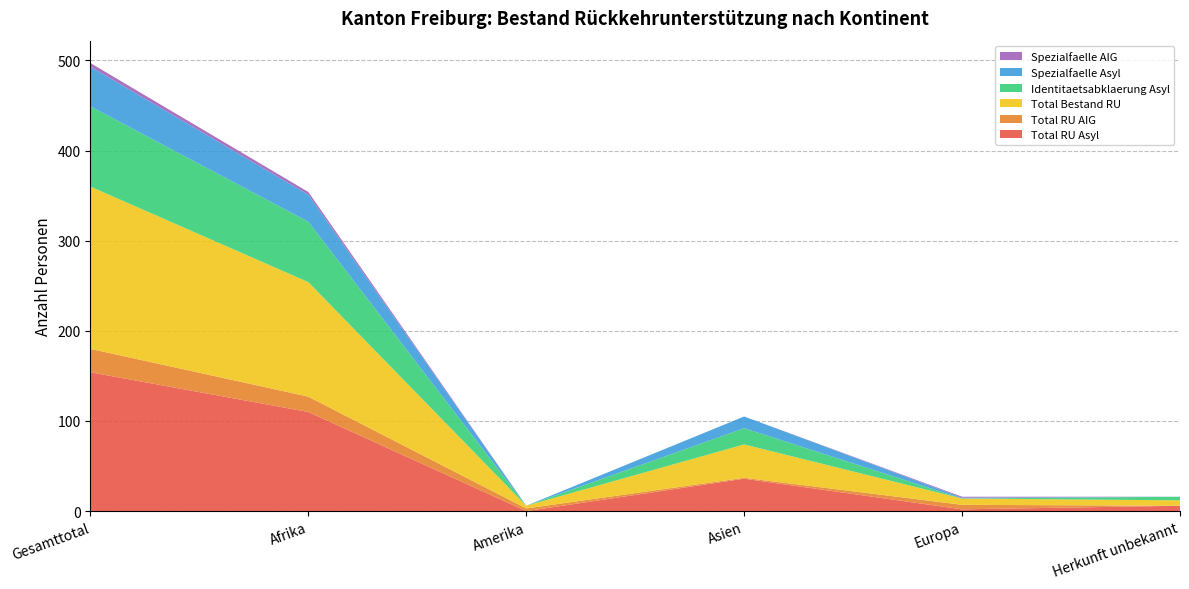

Reading left to right, extract all data points from this chart.

Total RU Asyl: Gesamttotal=154	Afrika=110	Amerika=0	Asien=36	Europa=2	Herkunft unbekannt=6
Total RU AIG: Gesamttotal=26	Afrika=17	Amerika=3	Asien=1	Europa=5	Herkunft unbekannt=0
Total Bestand RU: Gesamttotal=180	Afrika=127	Amerika=3	Asien=37	Europa=7	Herkunft unbekannt=6
Identitaetsabklaerung Asyl: Gesamttotal=89	Afrika=67	Amerika=0	Asien=18	Europa=0	Herkunft unbekannt=4
Spezialfaelle Asyl: Gesamttotal=44	Afrika=30	Amerika=0	Asien=13	Europa=1	Herkunft unbekannt=0
Spezialfaelle AIG: Gesamttotal=4	Afrika=3	Amerika=0	Asien=0	Europa=1	Herkunft unbekannt=0